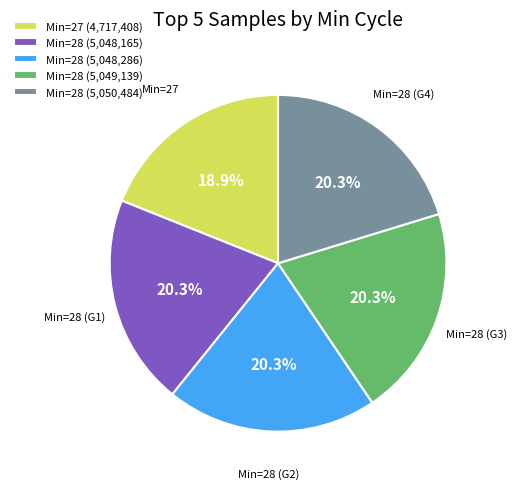

Does Min=27 (4,717,408) account for over 50% of the chart?

No